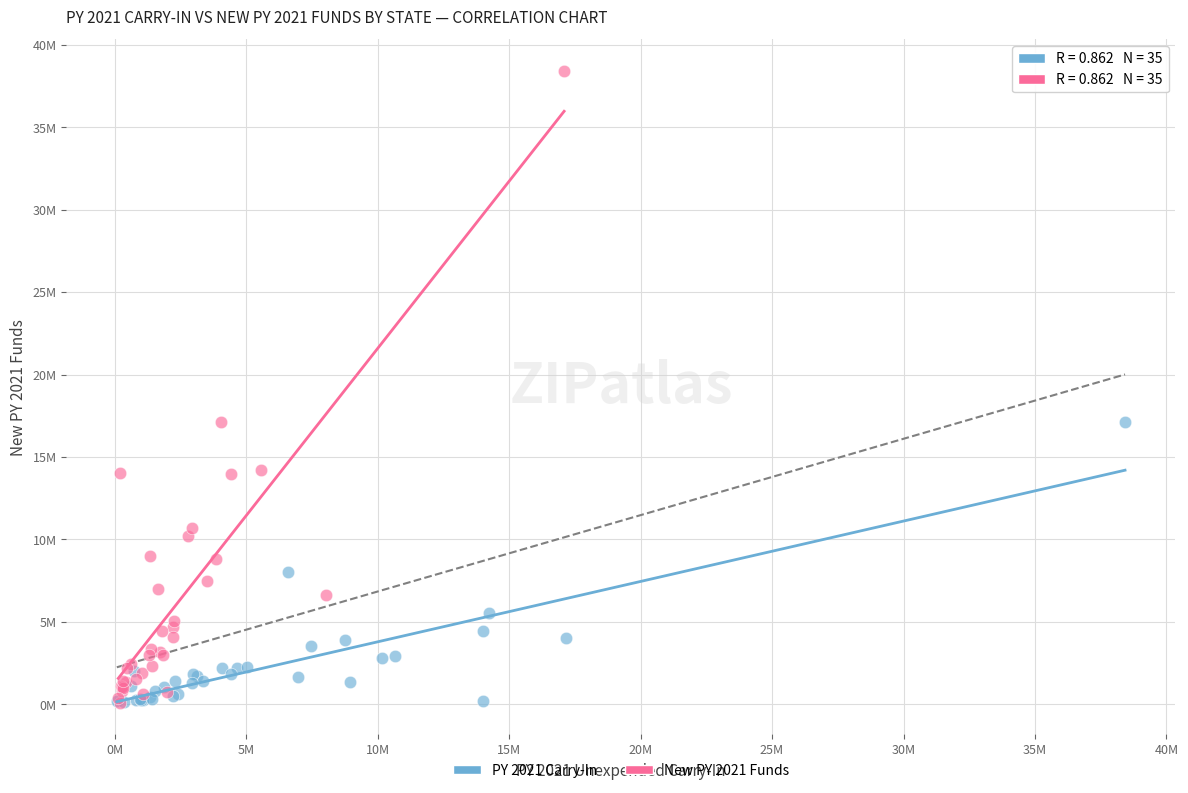

Which series contains the highest Y value?

New PY 2021 Funds